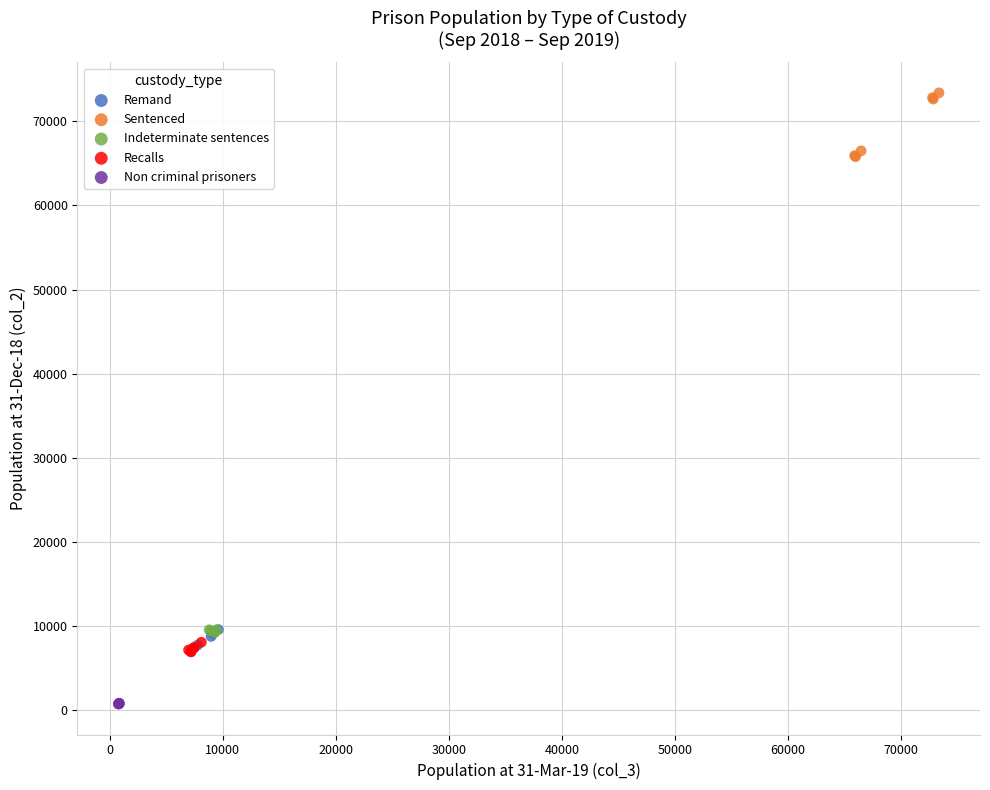

Which series contains the lowest Y value?

Non criminal prisoners